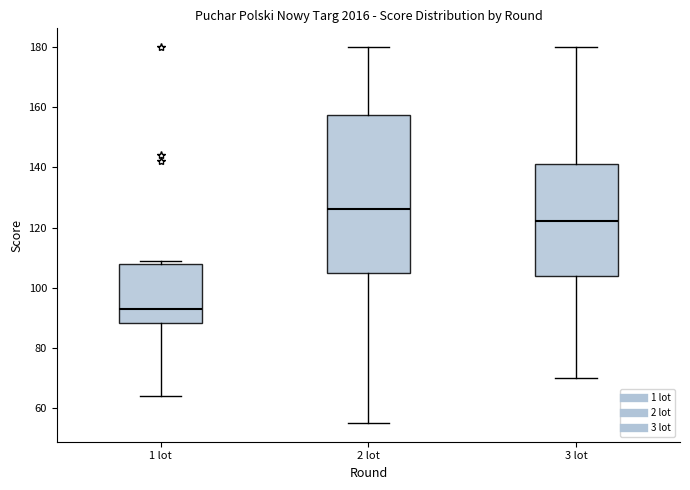

Reading left to right, transcribe this box plot: for each box, give where its median line is, the range the box spans, and where its two whiskers end, as read against the y-axis. The values are not printed on the chart, so give them approximately, as read against the axis.

1 lot: median 94, box 88 to 108, whiskers 64 to 110
2 lot: median 126, box 104 to 158, whiskers 56 to 180
3 lot: median 122, box 104 to 142, whiskers 70 to 180